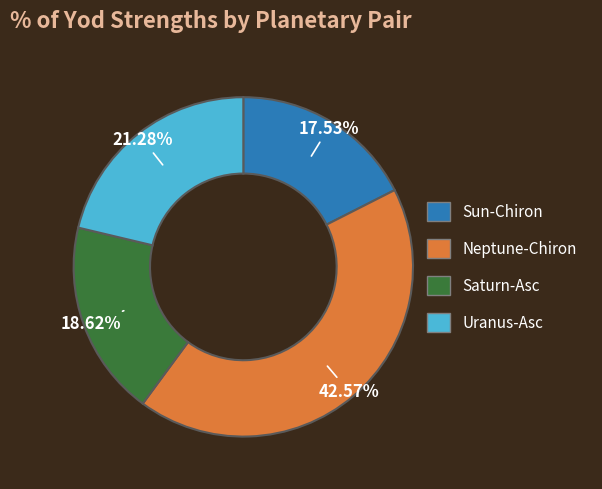

What is the ratio of the value at Uranus-Asc to the value at Neptune-Chiron?

0.5